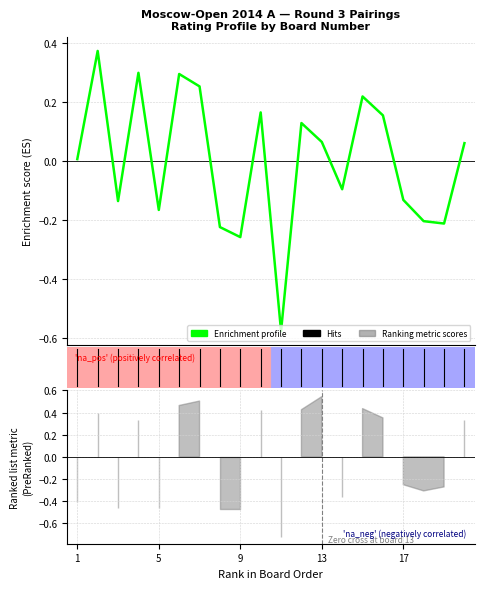

What is the value of the 13th point from the left?

0.1